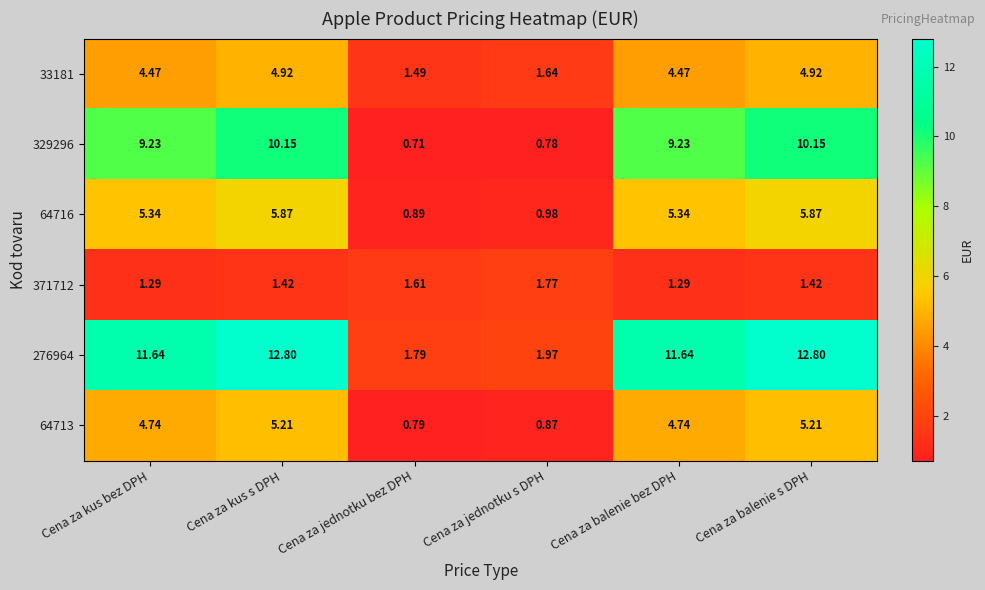

Where does the 329296 series first go above 9?

Cena za kus bez DPH